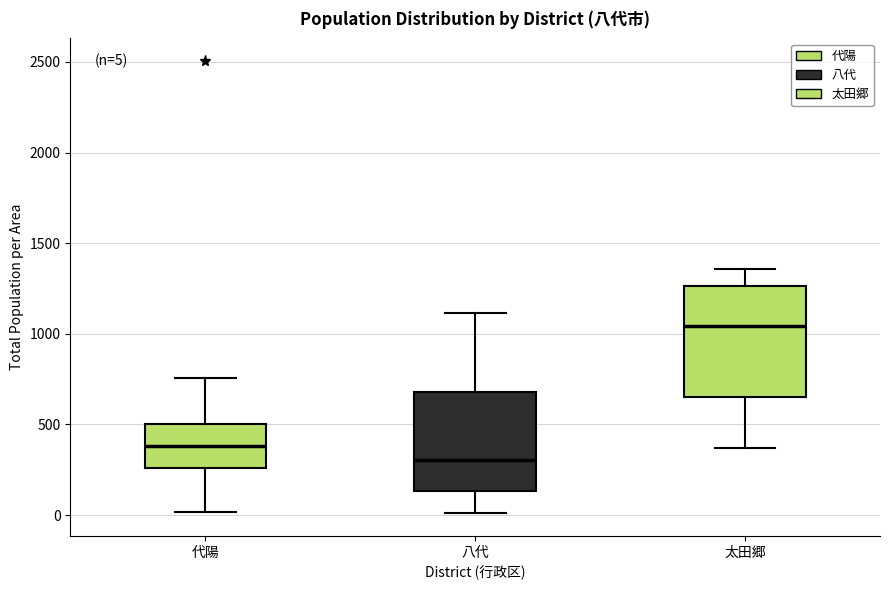

Comparing the boxes themselves (not the whiskers), which one is the tallest?

太田郷